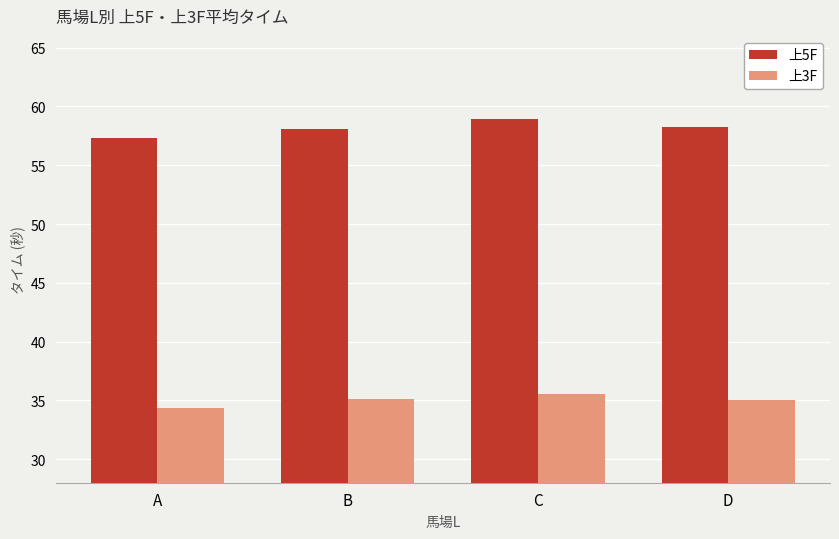

What is the total value across all series at B?

93.2